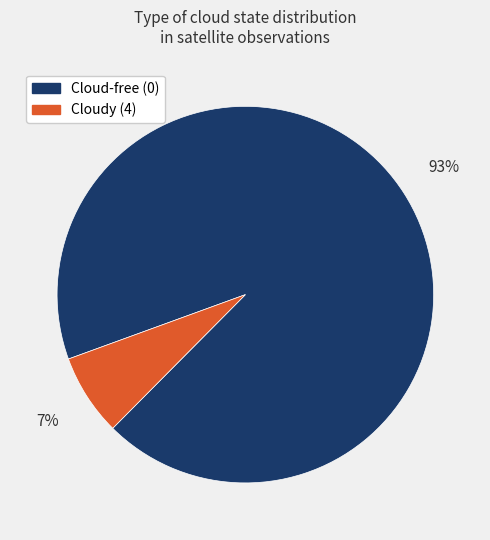

To the nearest percent, what percentage of the pie is Cloudy (4)?

7%